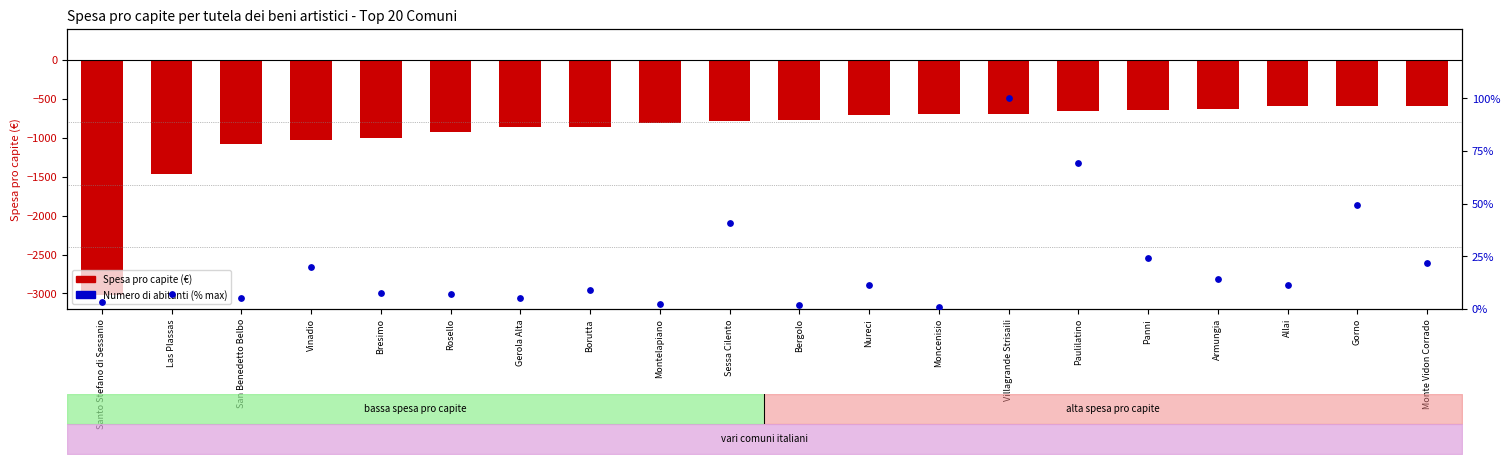

Which series reaches the minimum Y coordinate?

Spesa pro capite